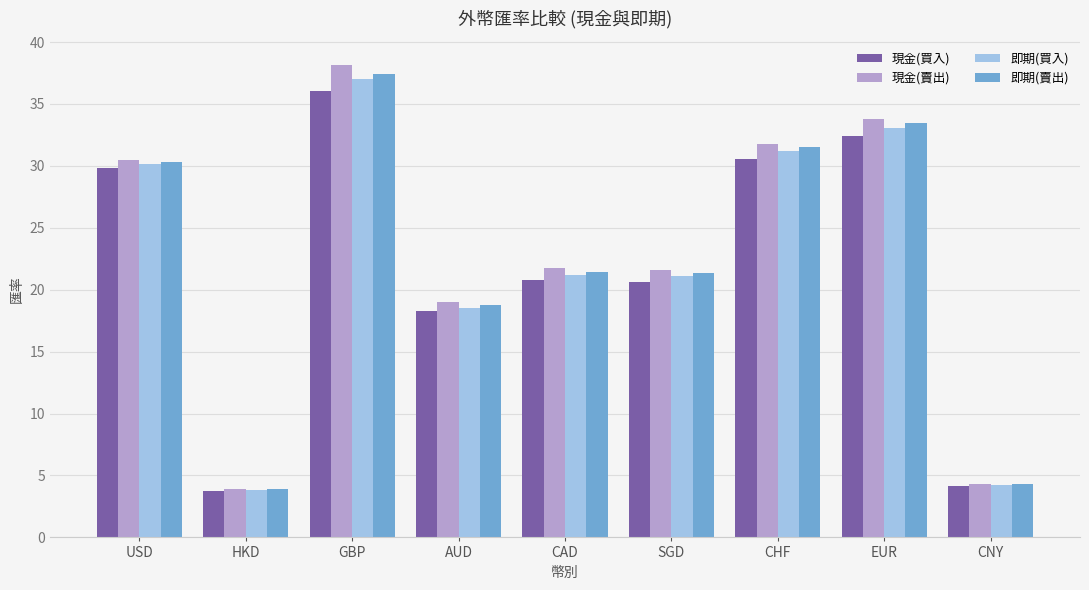

What is the difference between the maximum and minimum values in the 現金(買入) series?

32.3